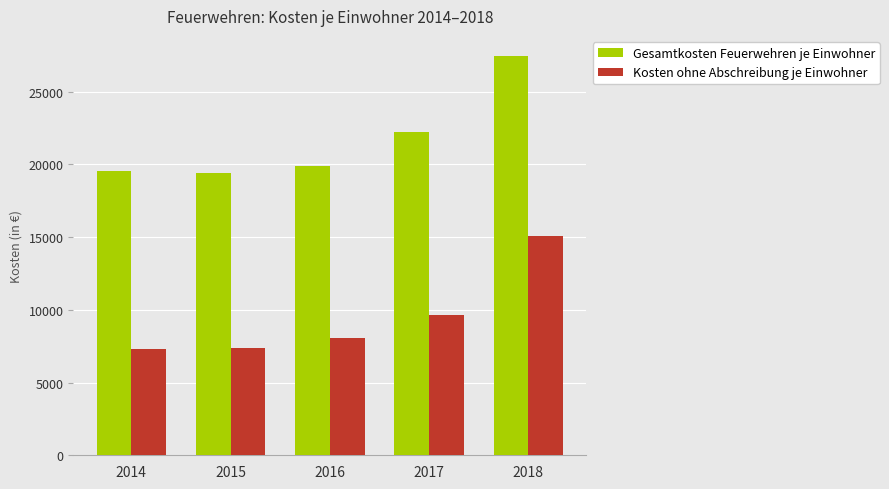

How many categories are shown in the chart?

5